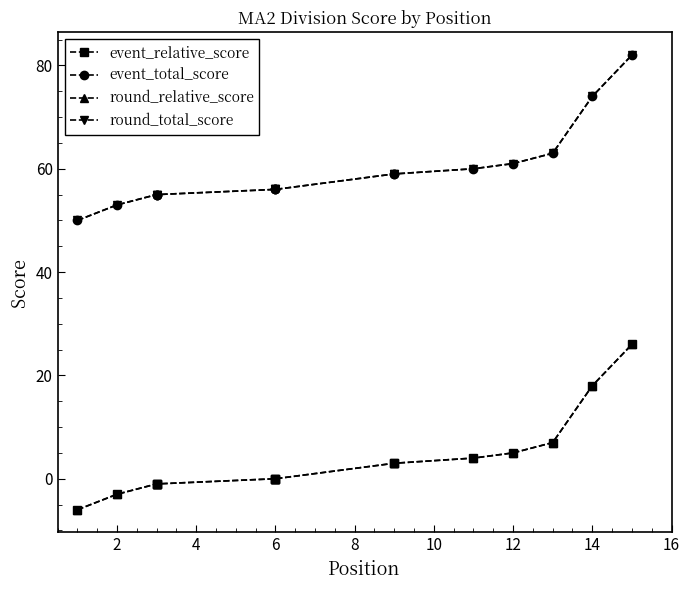

True or false: event_total_score and round_relative_score cross at least once.

False